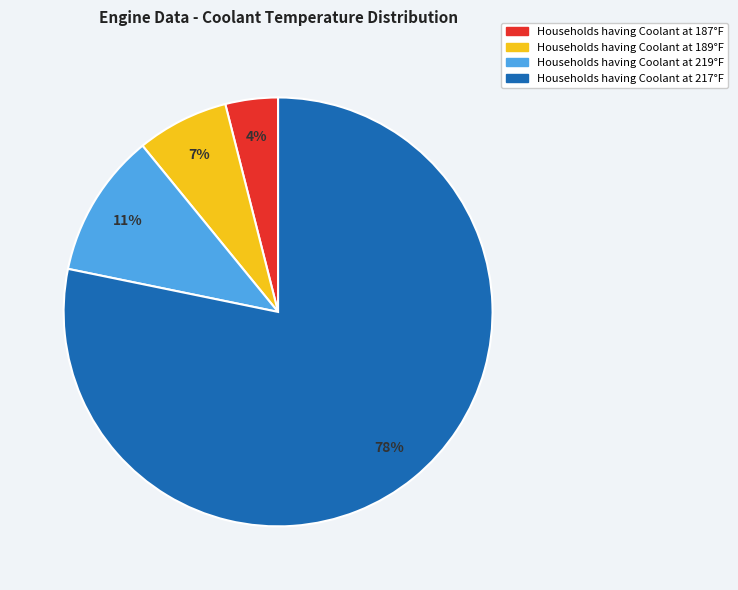

How many slices are in this pie chart?

4